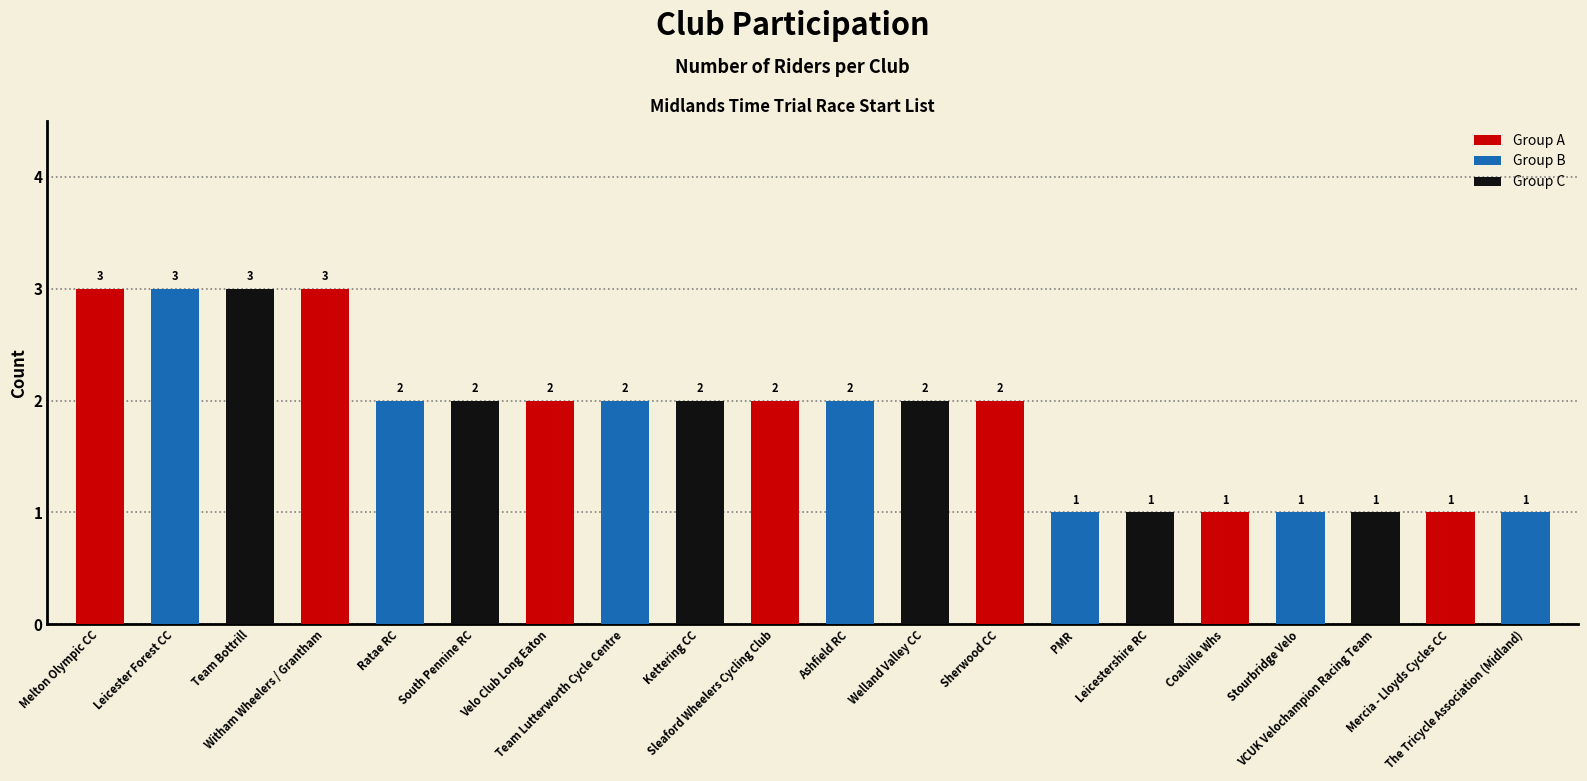

Are the bars grouped side by side (vs. stacked)?

No